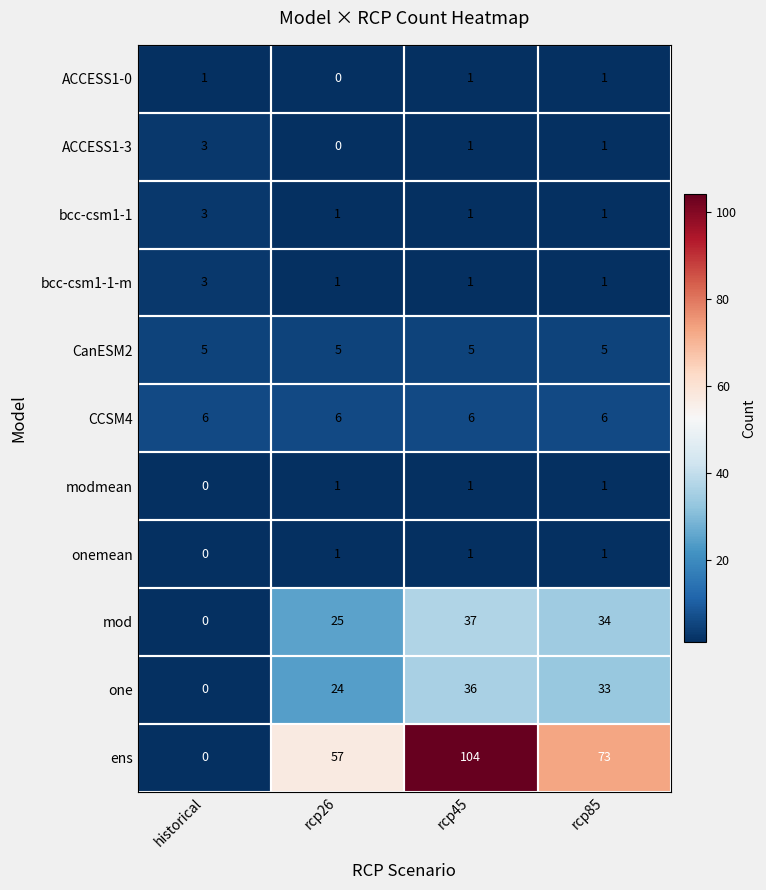

What is the spread (max minus min) of values at rcp45?

103